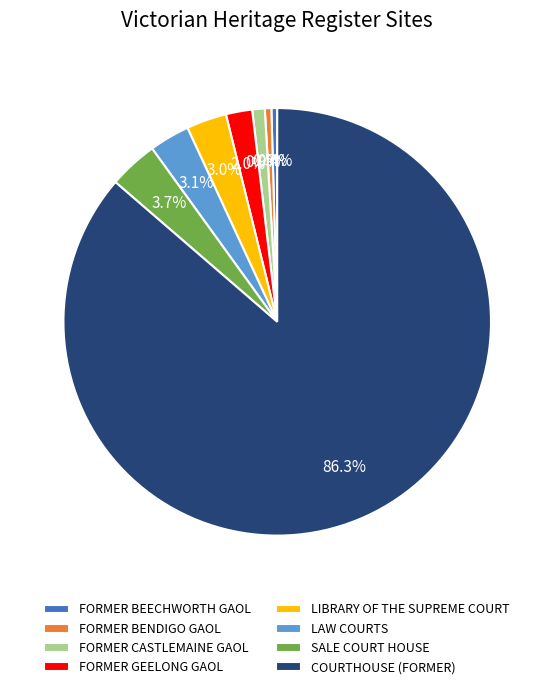

What percentage is NOT represented by SALE COURT HOUSE?

96.3%